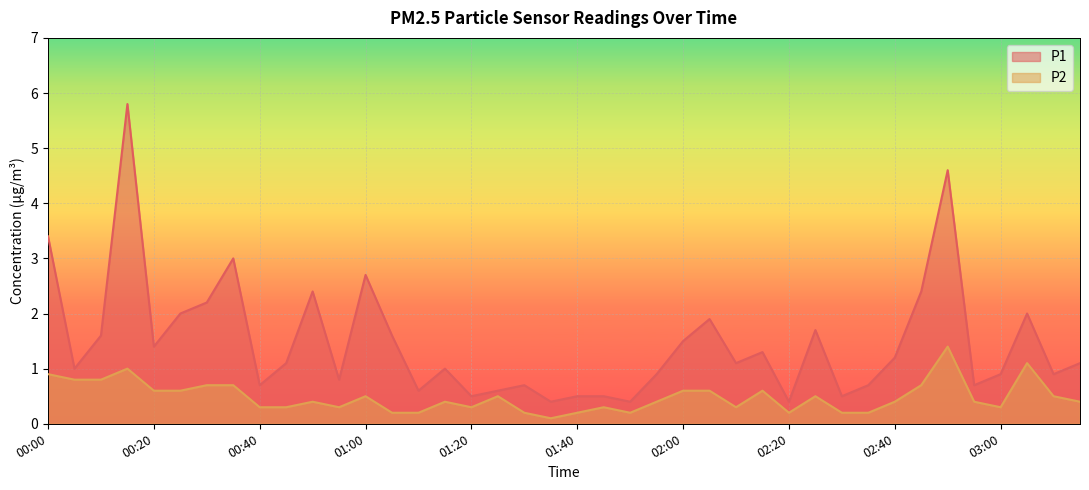

Count the number of data series in this chart.

2